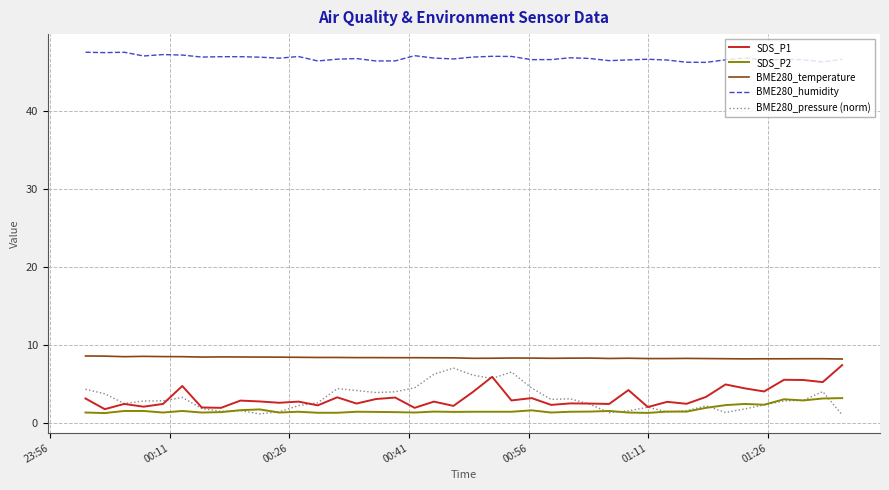

True or false: BME280_humidity and SDS_P1 cross at least once.

False